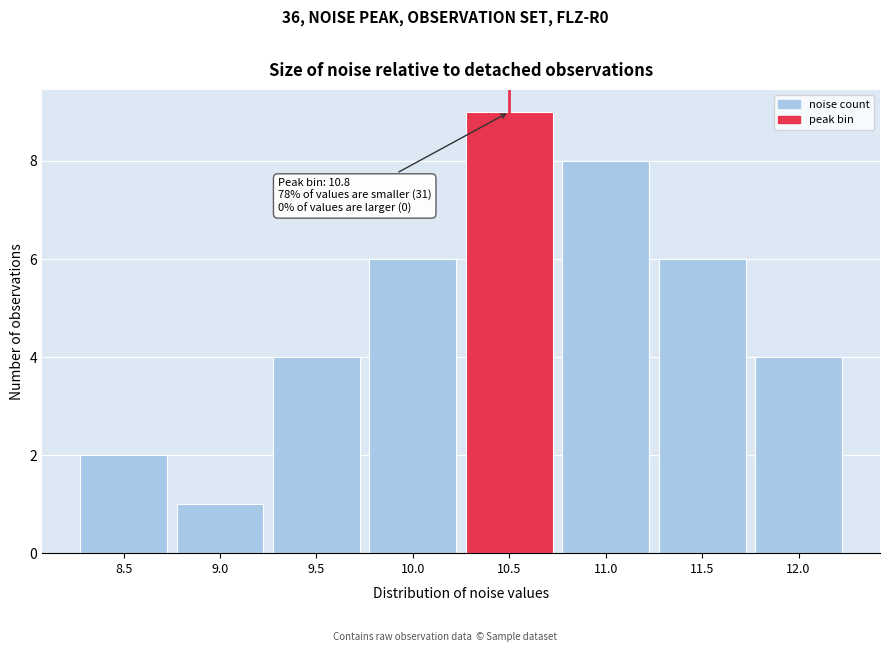

Reading left to right, extract all data points from this chart.

2	1	4	6	9	8	6	4